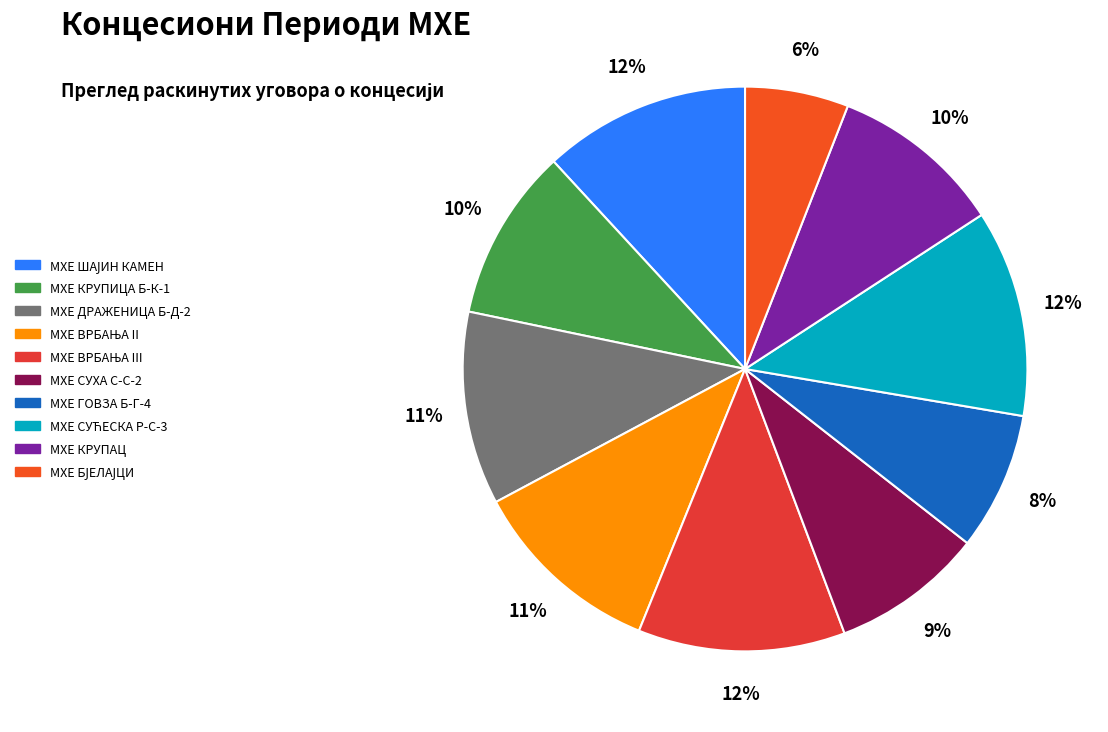

How many segments does this pie chart have?

10